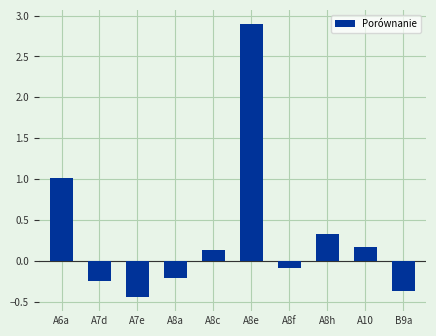

What is the change in value from A10 to B9a?

-0.5